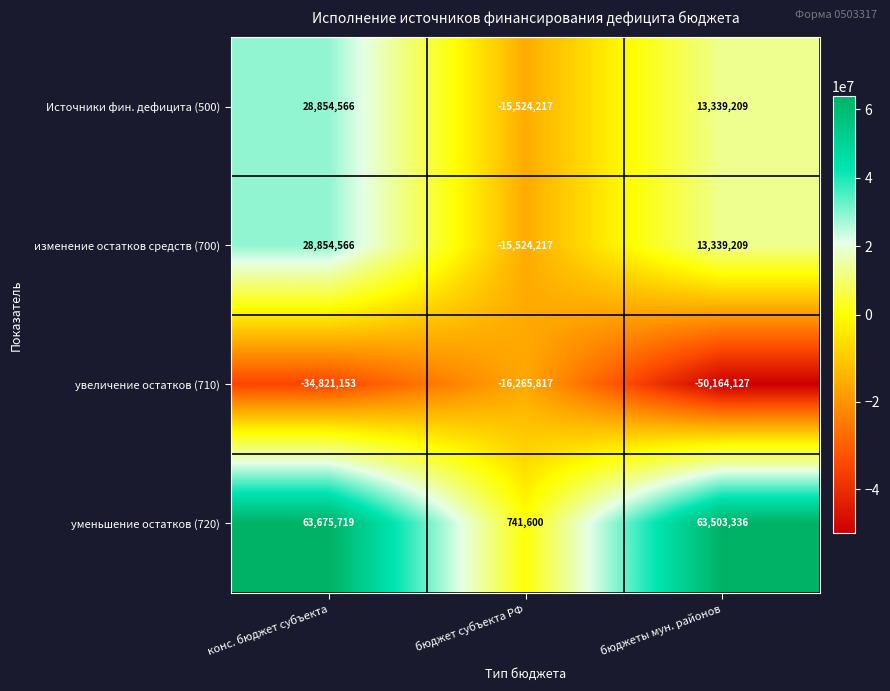

What is the total value across all series at бюджеты мун. районов?

40017627